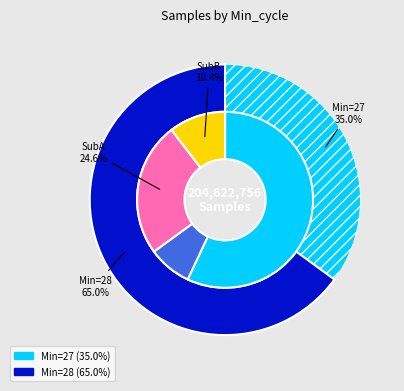

Is it true that 28 is 8% of the pie?

False